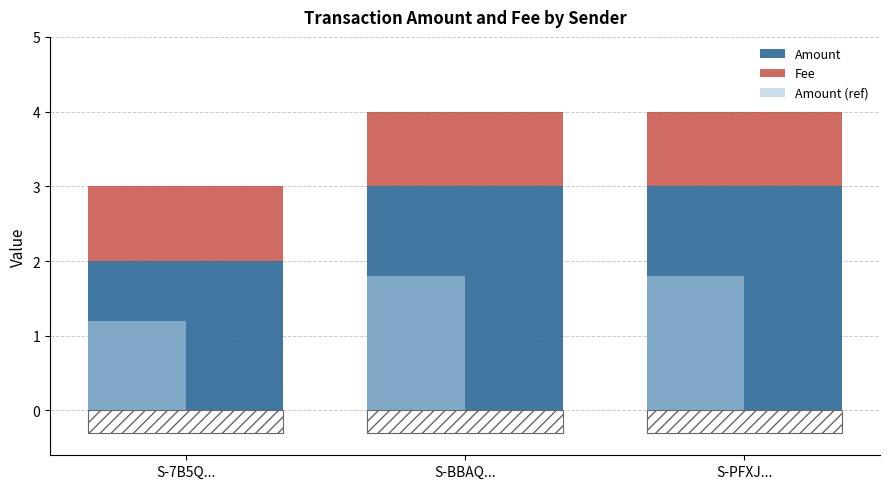

List the labels in order of Amount (ref) value, largest first.

S-BBAQ..., S-PFXJ..., S-7B5Q...